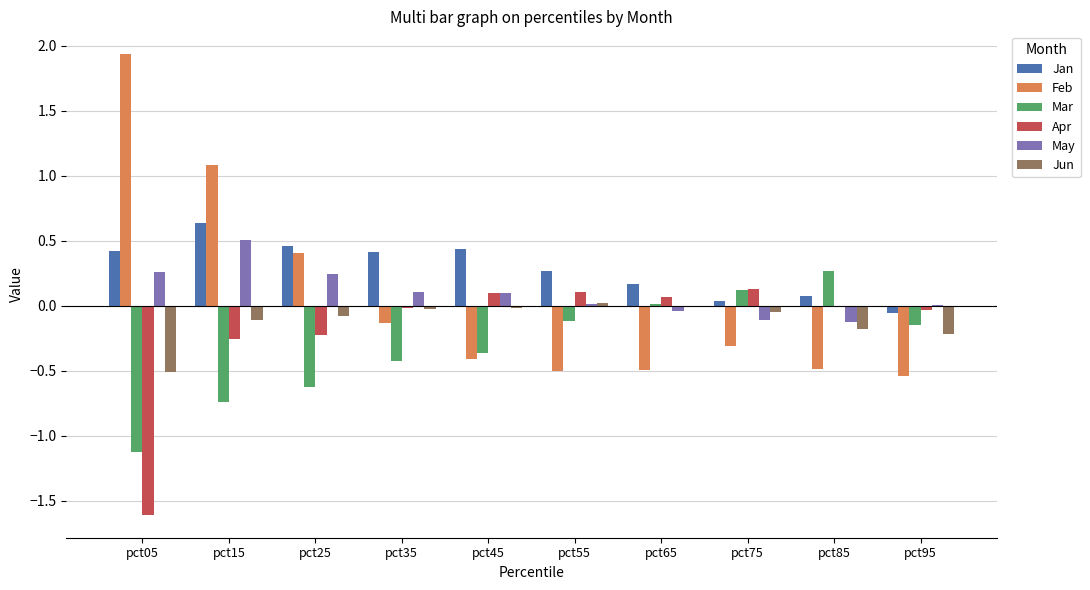

The value of Mar at pct25 is -0.6. True or false?

True